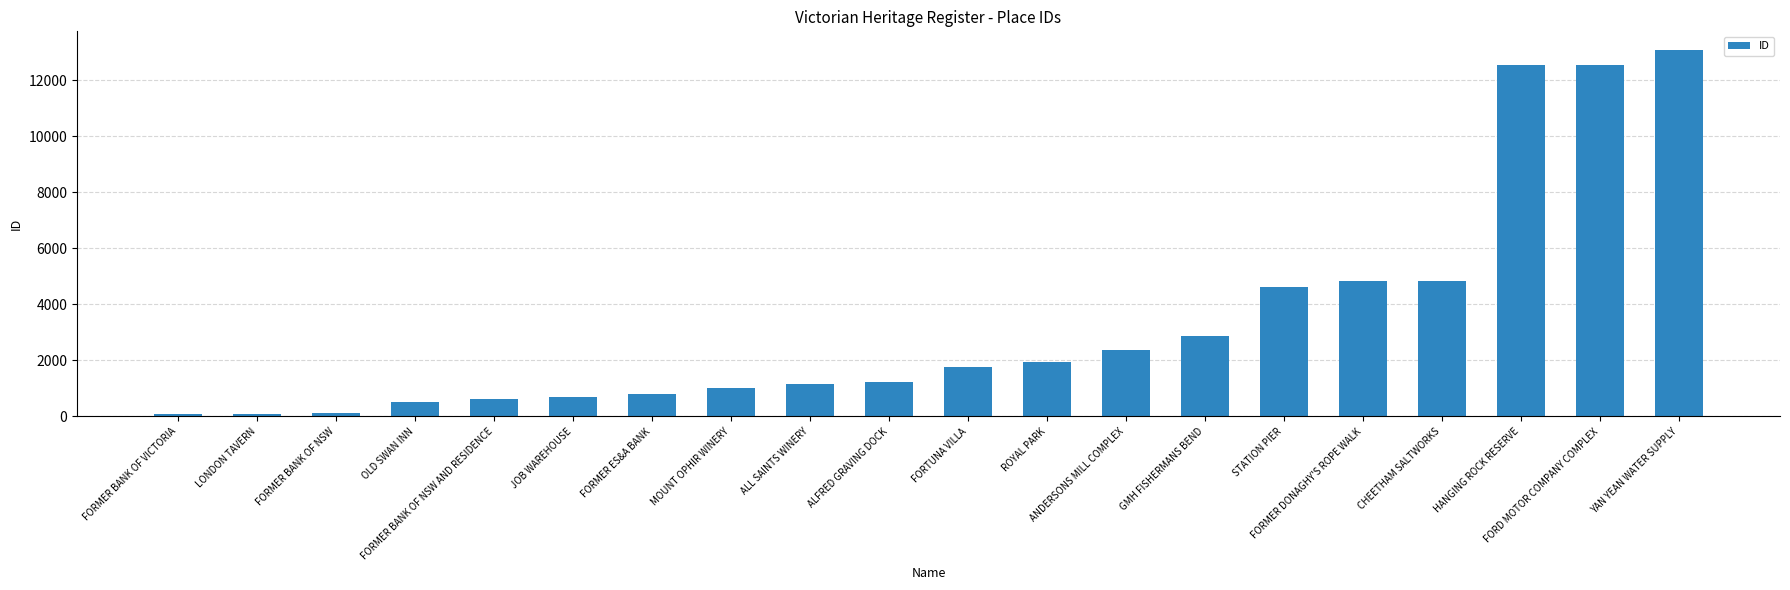

What is the average value?

3389